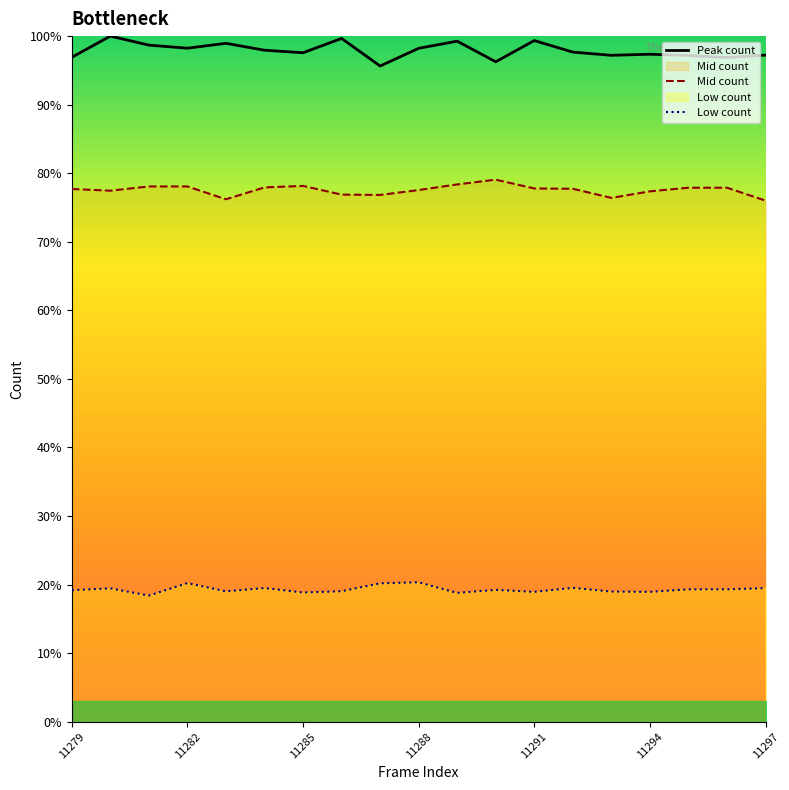

How many data points in Mid count are above 77?

14